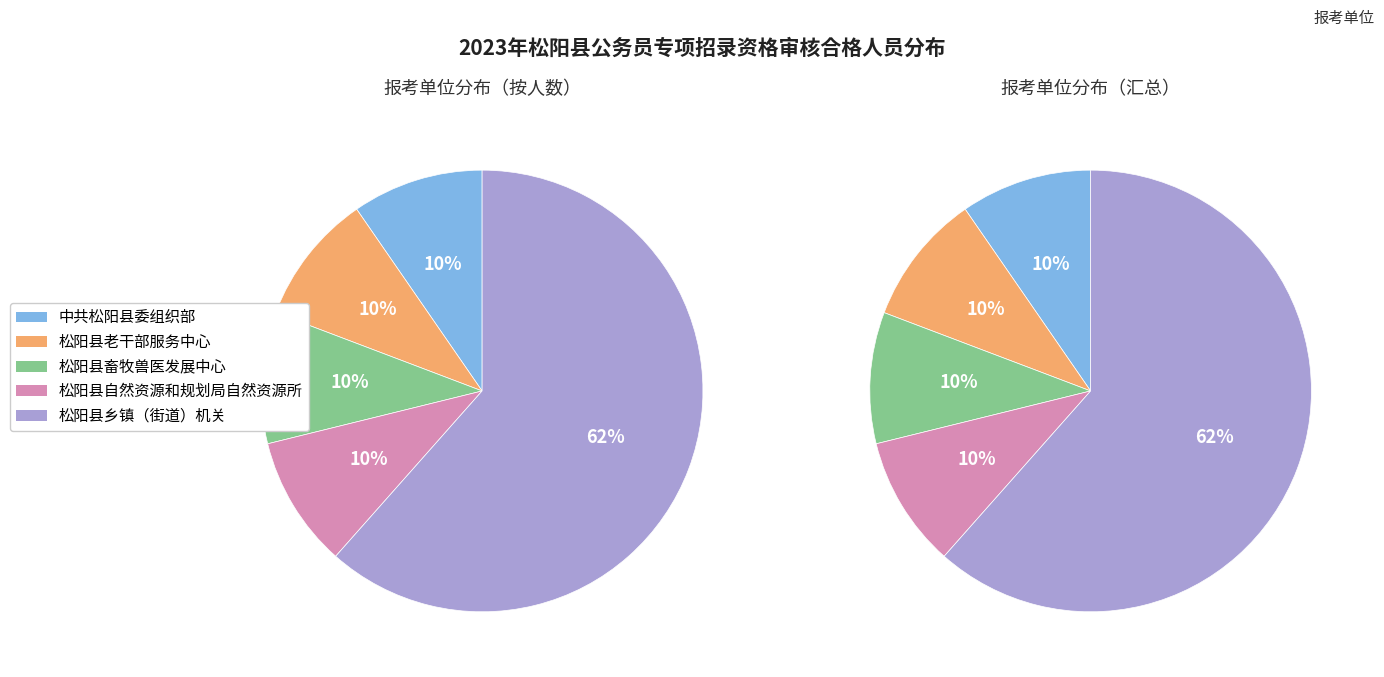

Combined, do 松阳县老干部服务中心 and 松阳县畜牧兽医发展中心 account for over 50%?

No